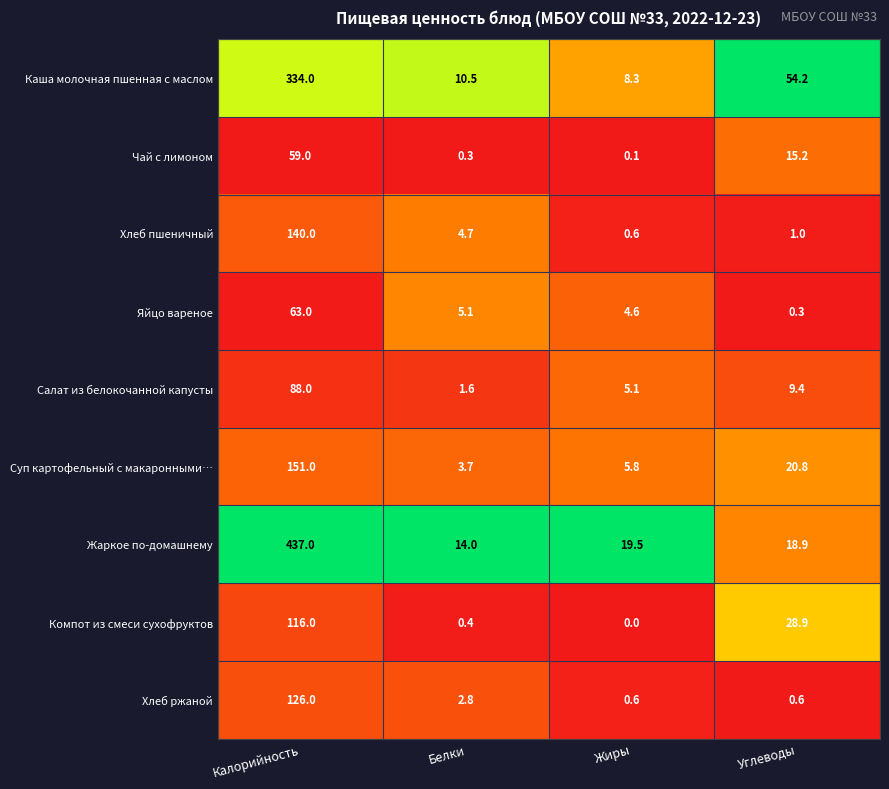

What is the difference between the maximum and minimum values in the Хлеб пшеничный series?

139.4